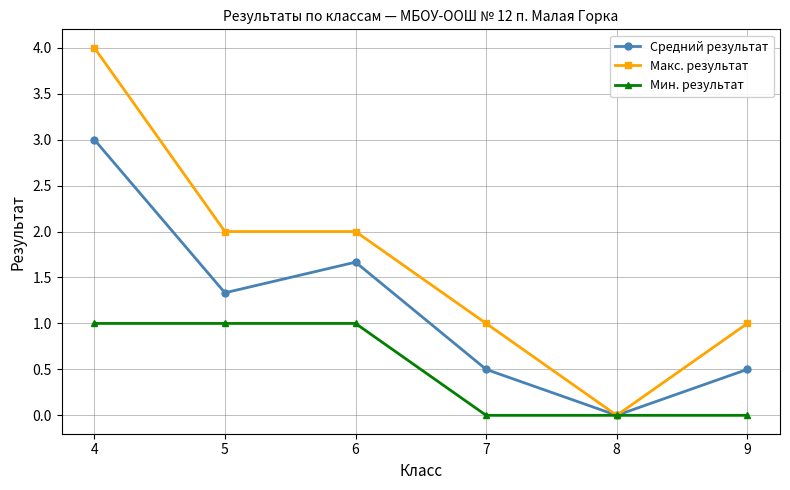

Rank the series by their average value, from highest to lowest.

Макс. результат, Средний результат, Мин. результат